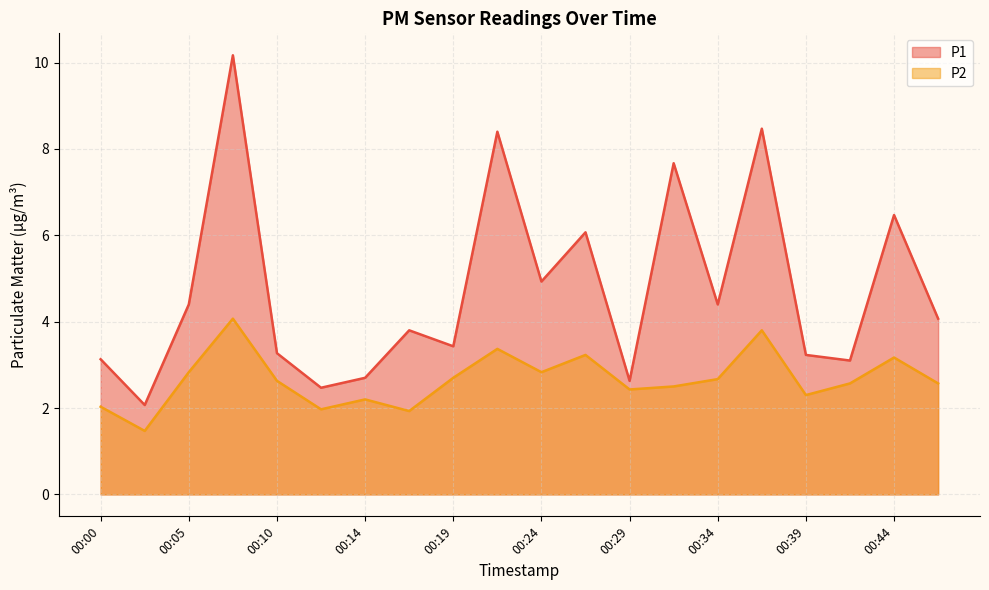

How many lines are shown in the chart?

2